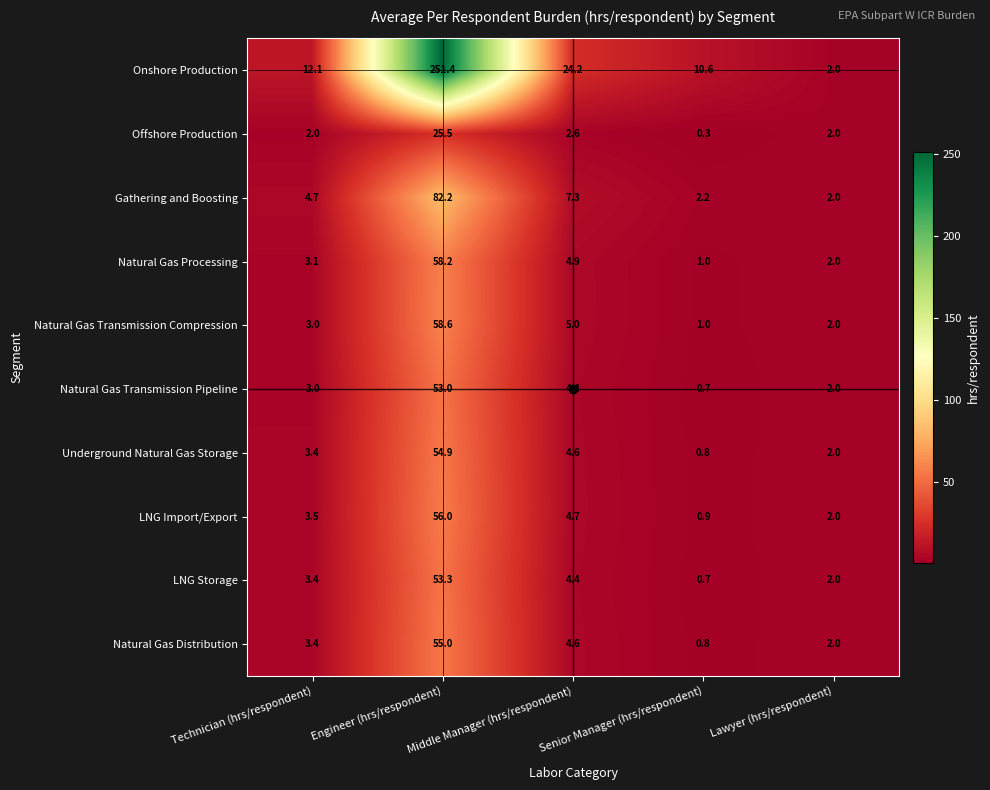

Where is Offshore Production nearest to the value 12?

Middle Manager (hrs/respondent)